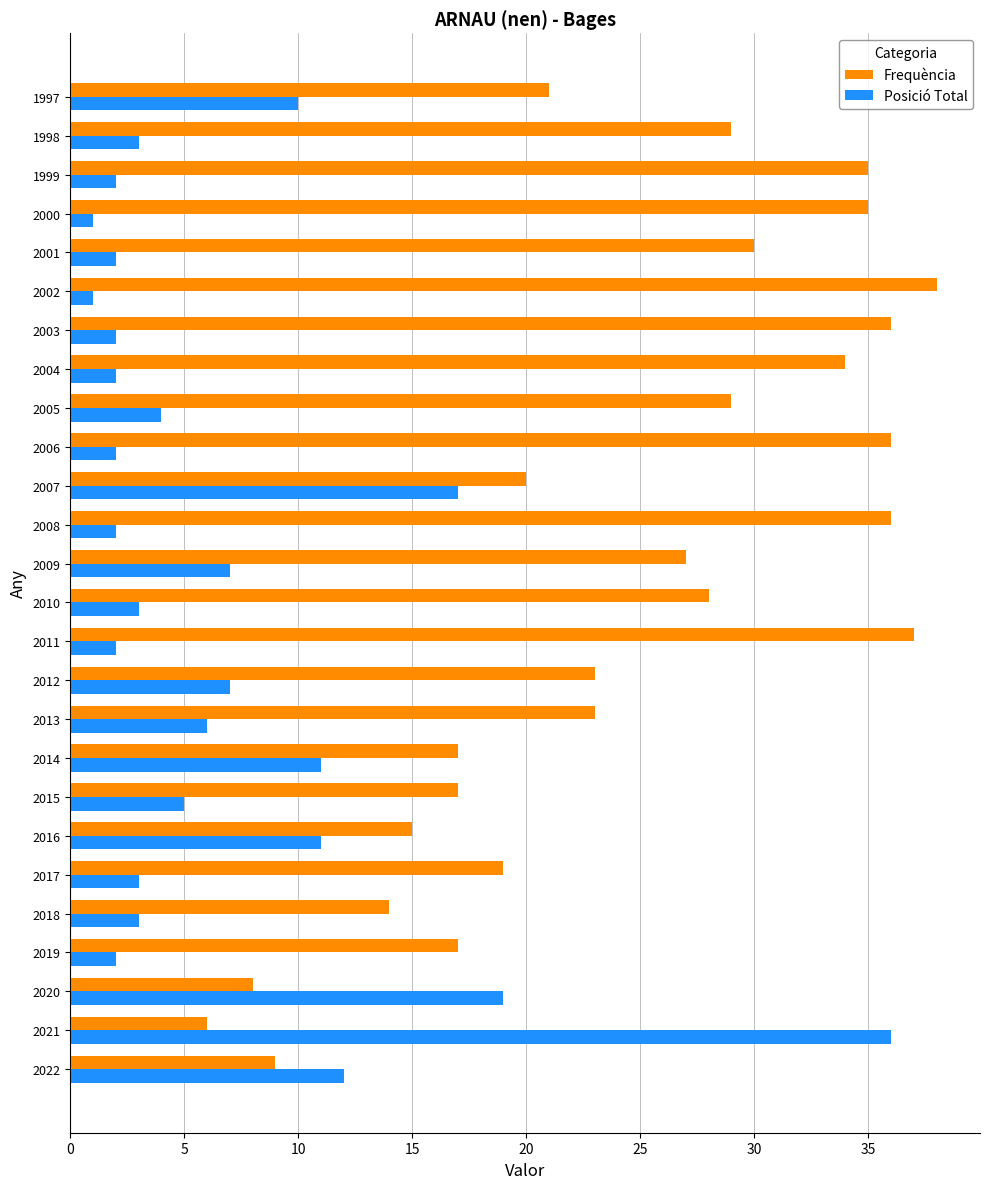

The value of Frequència at 2007 is 20. True or false?

True